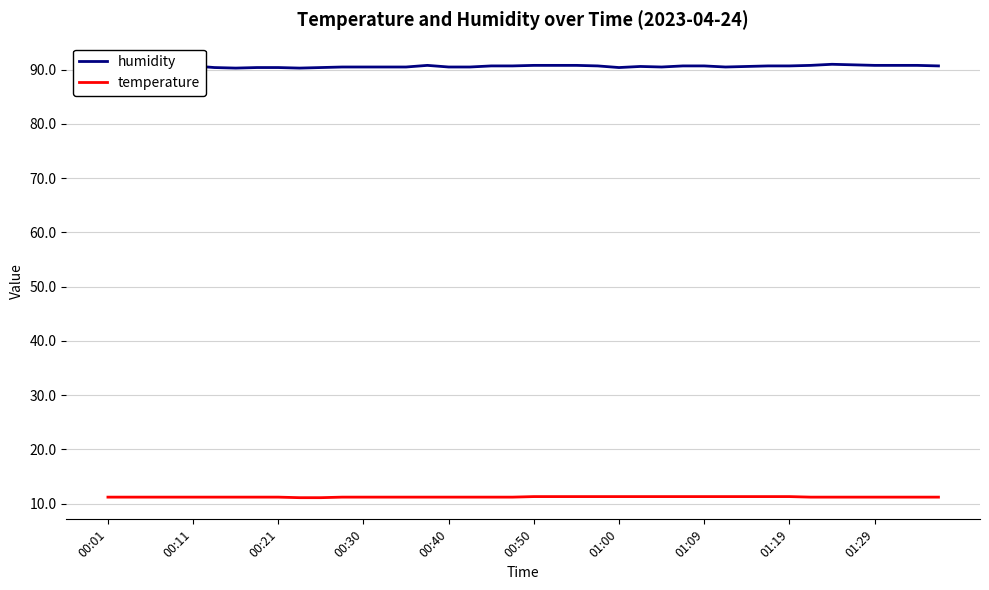

True or false: temperature and humidity intersect in this chart.

False